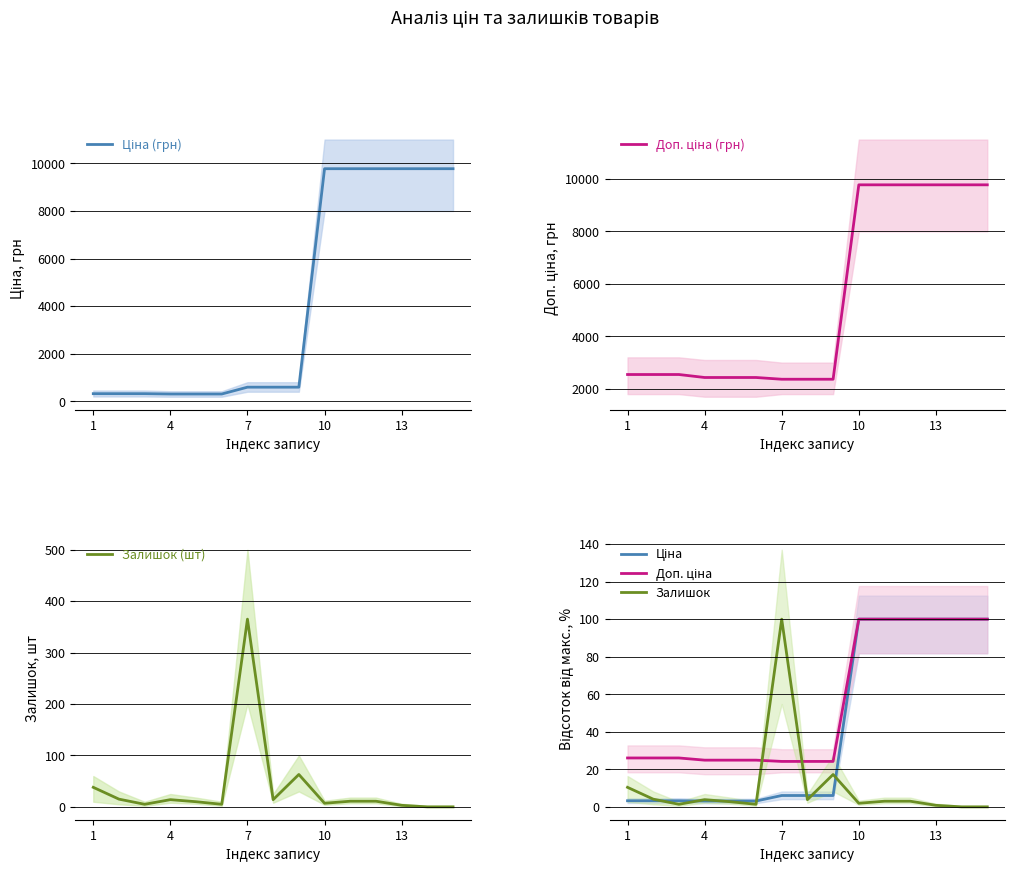

Is it true that Залишок (шт) equals 3 at 13?

True